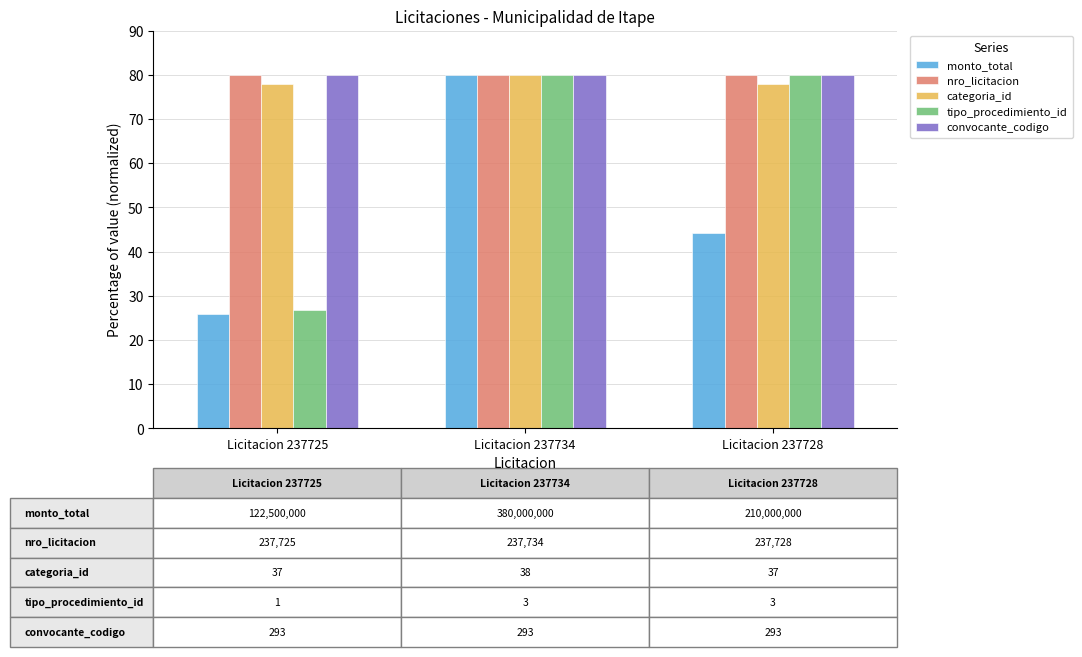

Rank the categories by monto_total value from highest to lowest.

Licitacion 237734, Licitacion 237728, Licitacion 237725